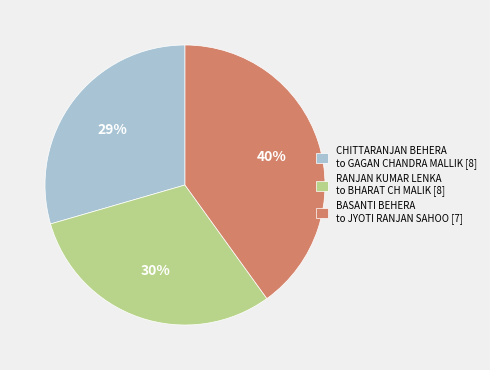

The CHITTARANJAN BEHERA to GAGAN CHANDRA MALLIK [8] slice represents 36% of the pie. True or false?

False